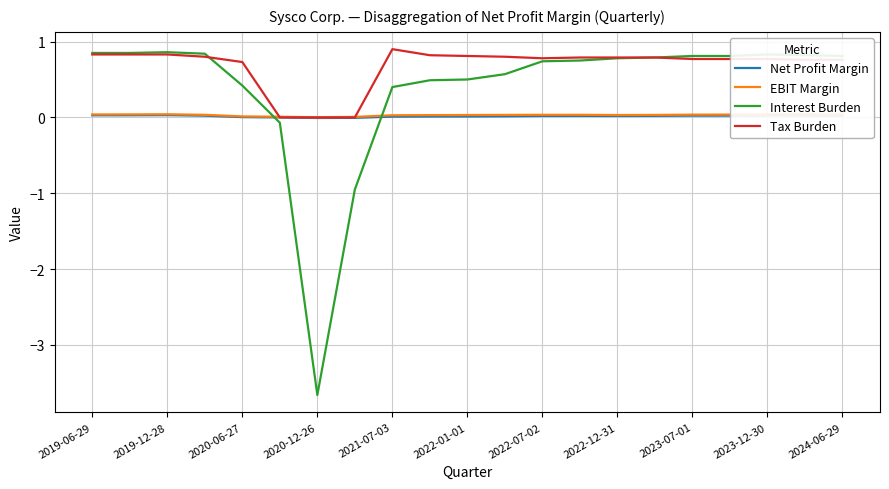

The value of Interest Burden at 2021-07-03 is 0.4. True or false?

True